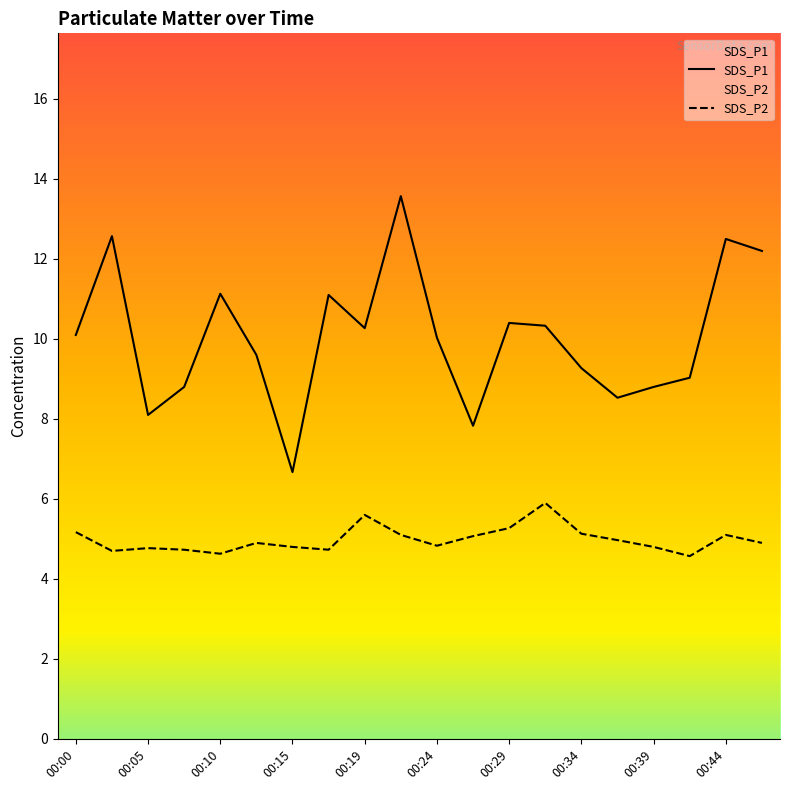

What is the total value across all series at 00:10?

15.8